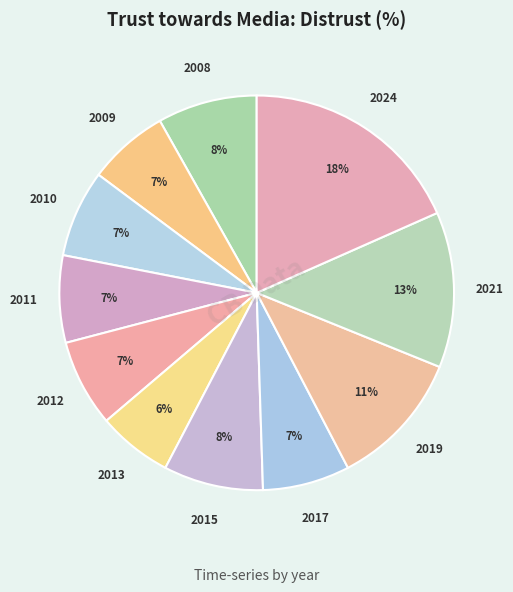

Between 2008 and 2024, which is larger?

2024